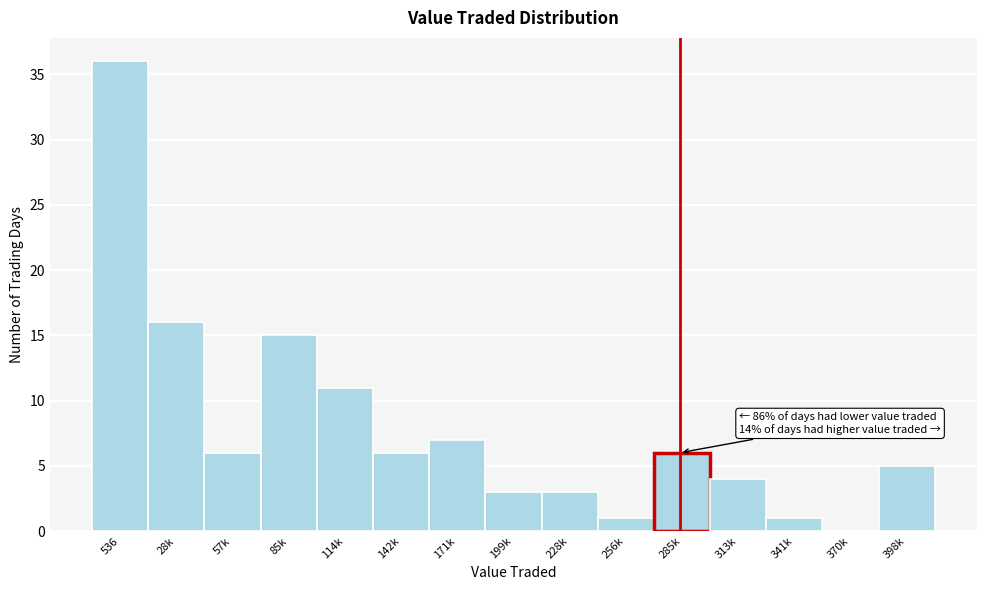

Reading left to right, transcribe all the data shown in this chart.

536=36	28k=16	57k=6	85k=15	114k=11	142k=6	171k=7	199k=3	228k=3	256k=1	285k=6	313k=4	341k=1	370k=0	398k=5